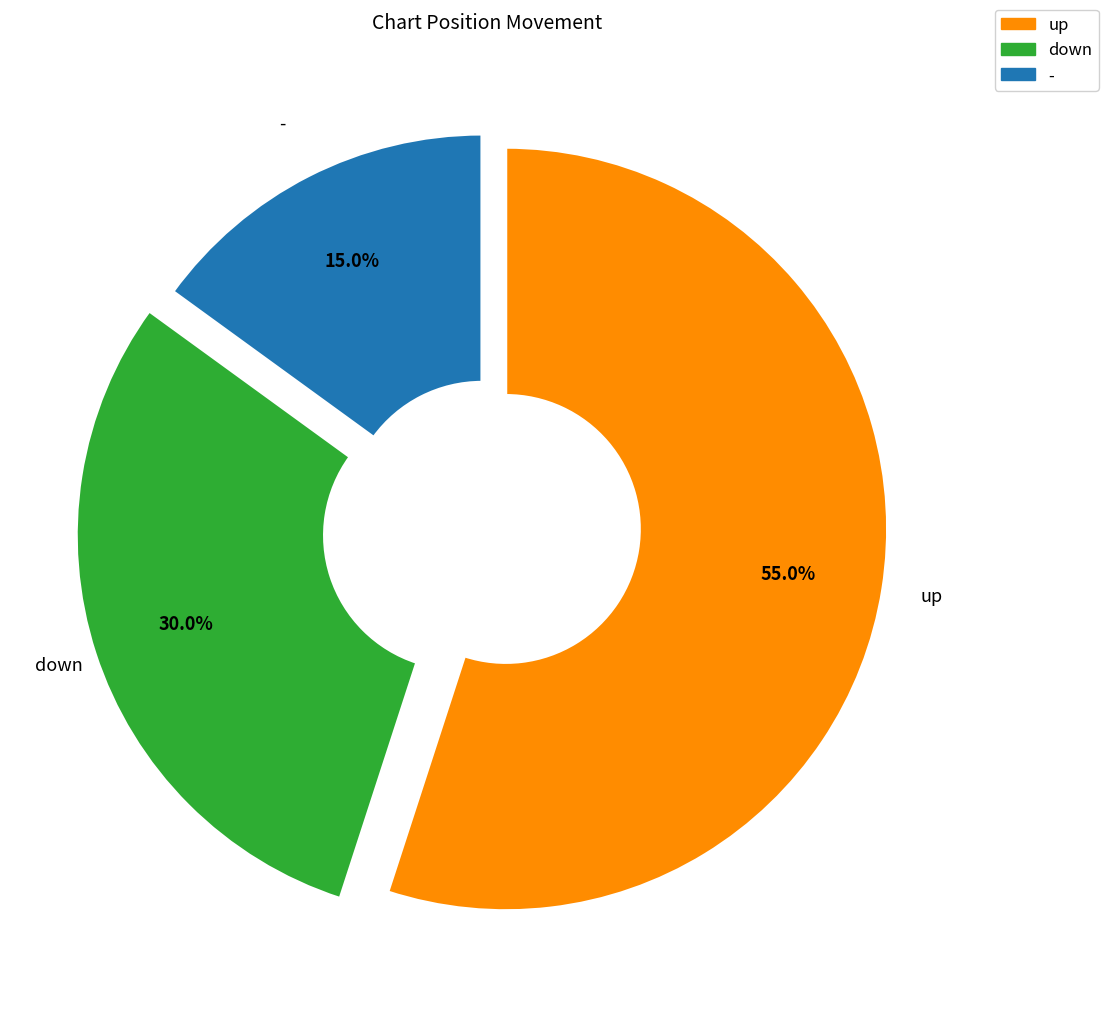

Combined, do up and down account for over 50%?

Yes